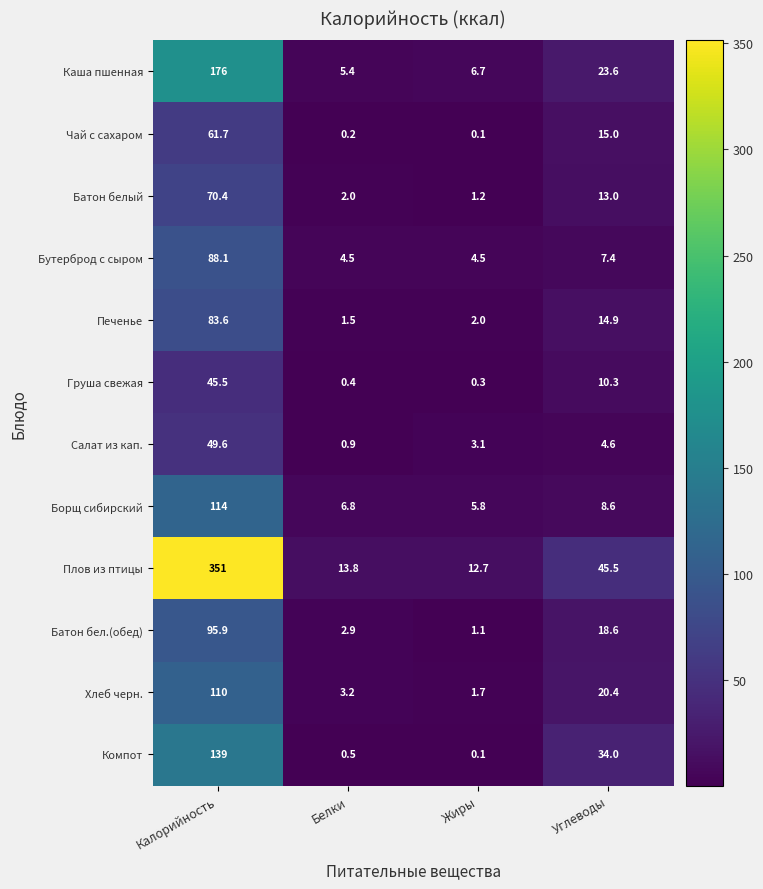

What is the smallest value displayed?

0.1